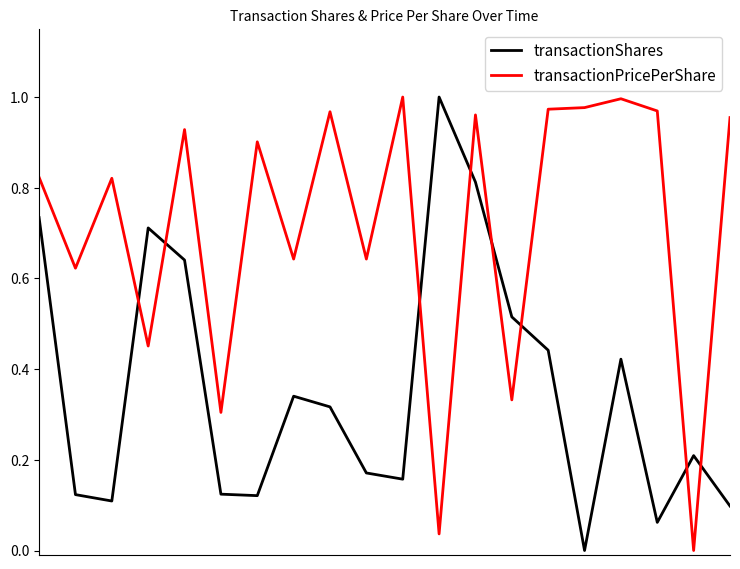

Which series ends up on top after the final intersection of transactionPricePerShare and transactionShares?

transactionPricePerShare